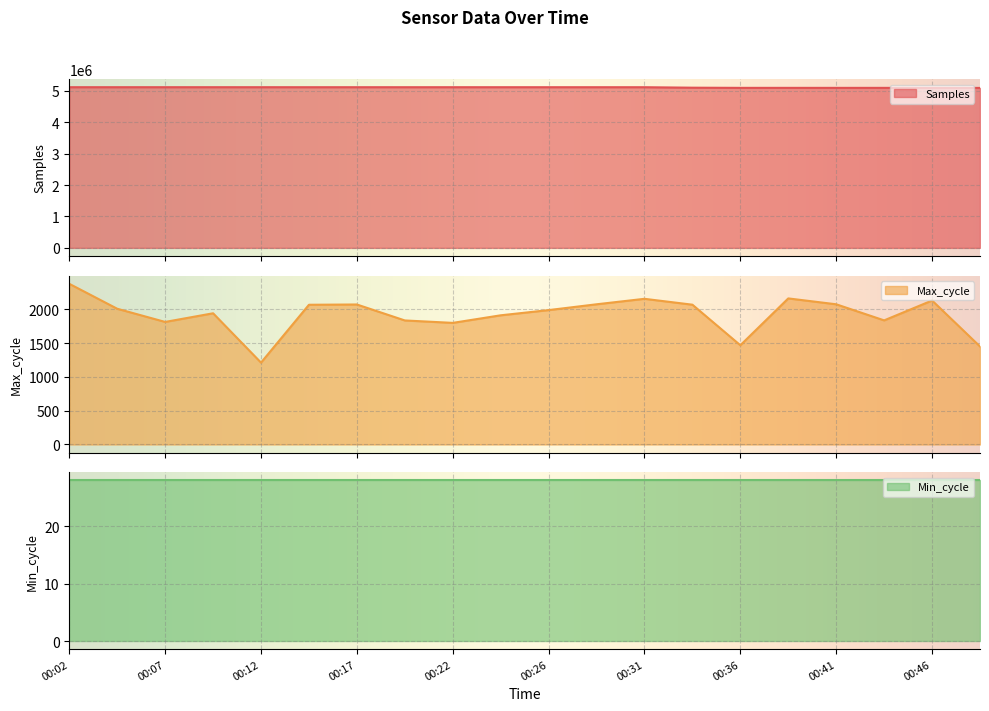

What is the maximum value for Samples?

5115176